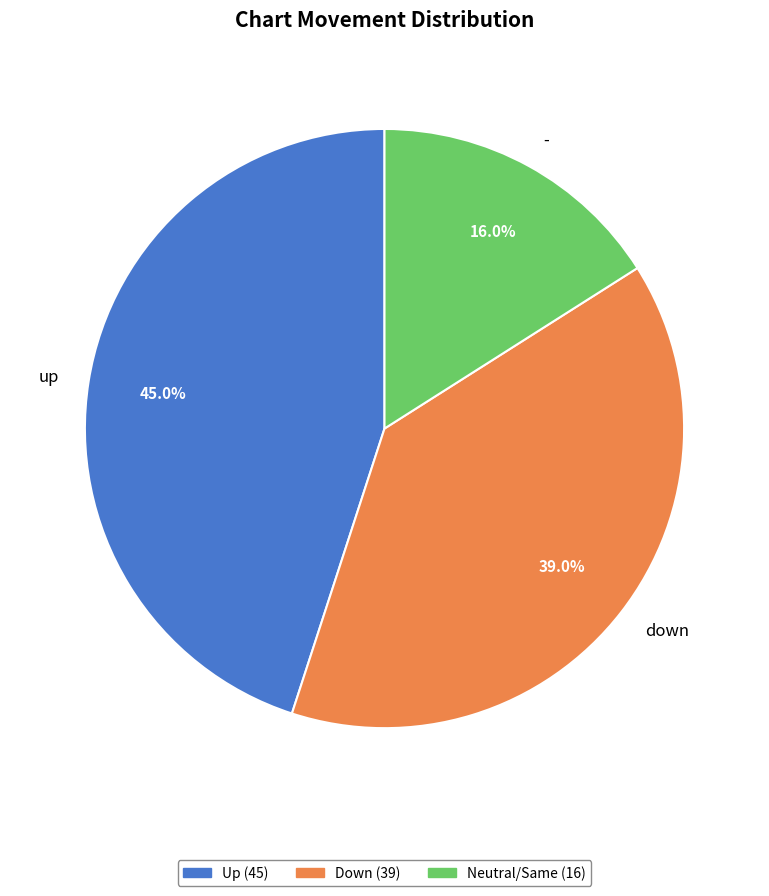

How many segments does this pie chart have?

3